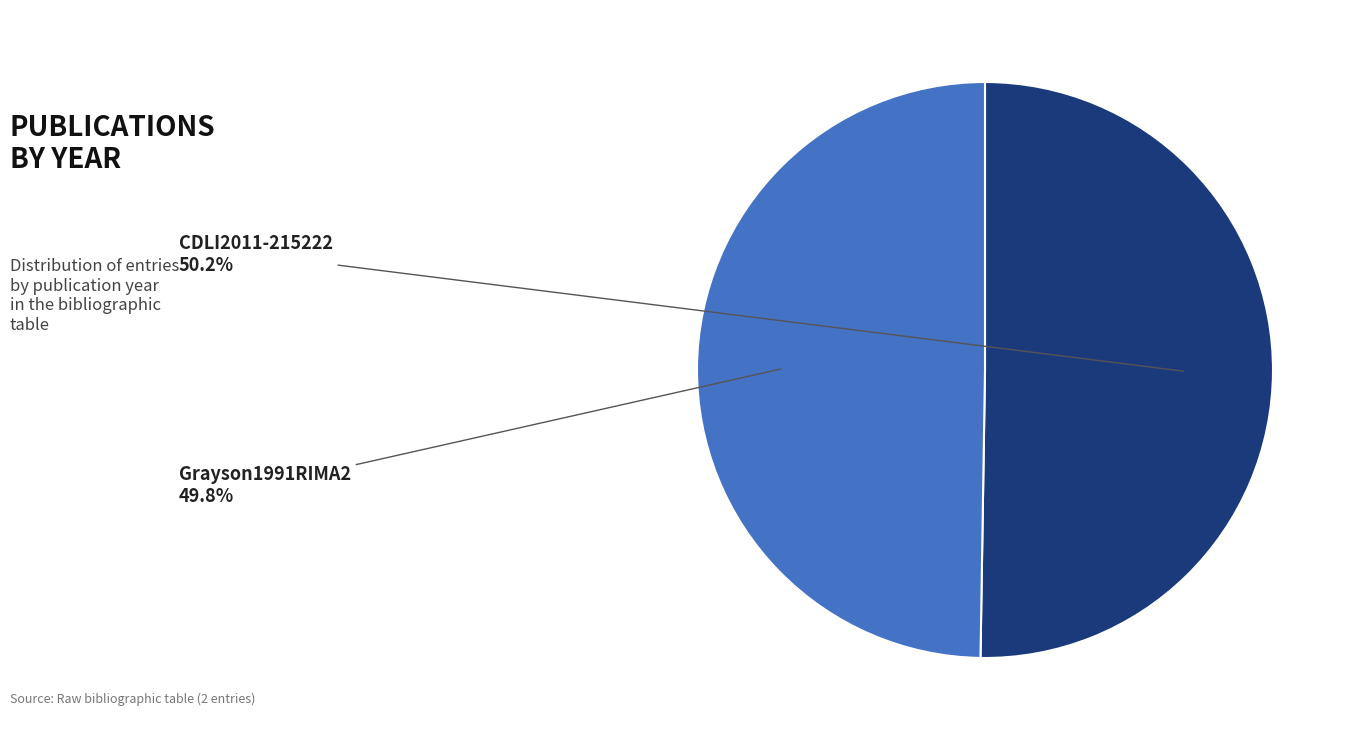

What portion of the pie excludes Grayson1991RIMA2?

50.2%